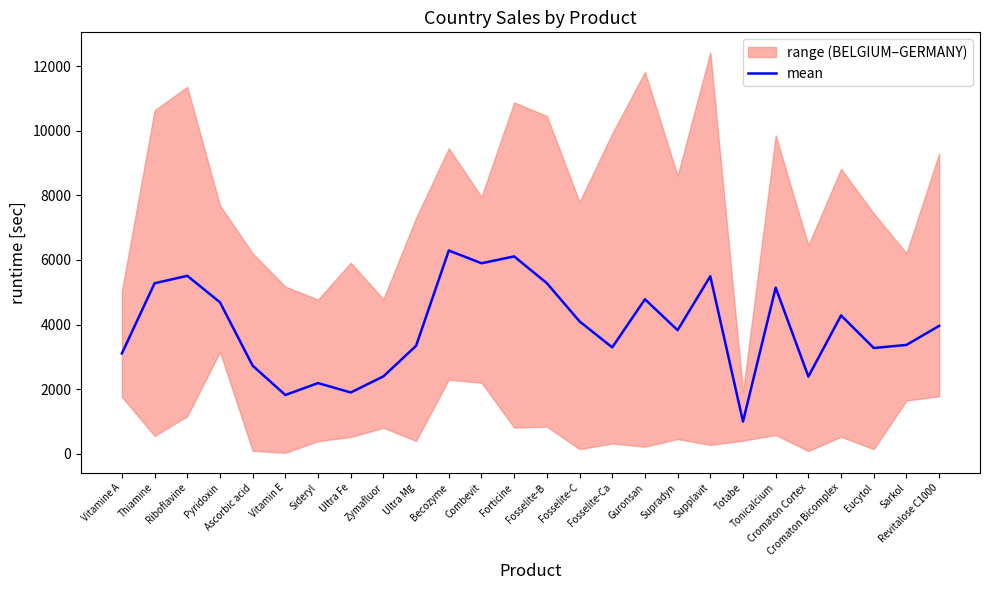

Reading left to right, extract all data points from this chart.

Vitamine A=3105.4	Thiamine=5278.0	Riboflavine=5509.0	Pyridoxin=4689.4	Ascorbic acid=2725.4	Vitamin E=1817.8	Sideryl=2186.8	Ultra Fe=1895.6	Zymafluor=2394.6	Ultra Mg=3341.4	Becozyme=6292.8	Combevit=5898.2	Forticine=6109.6	Fosselite-B=5280.8	Fosselite-C=4097.4	Fosselite-Ca=3292.2	Guronsan=4783.0	Supradyn=3825.2	Supplavit=5494.8	Totabe=995.8	Tonicalcium=5143.6	Cromaton Cortex=2387.8	Cromaton Bicomplex=4282.2	Eucytol=3273.6	Sarkol=3368.4	Revitalose C1000=3959.0